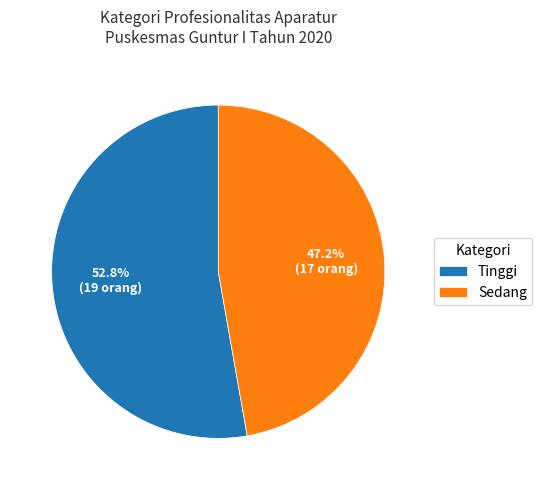

To the nearest percent, what is the difference between the largest and smallest slice percentages?

6%